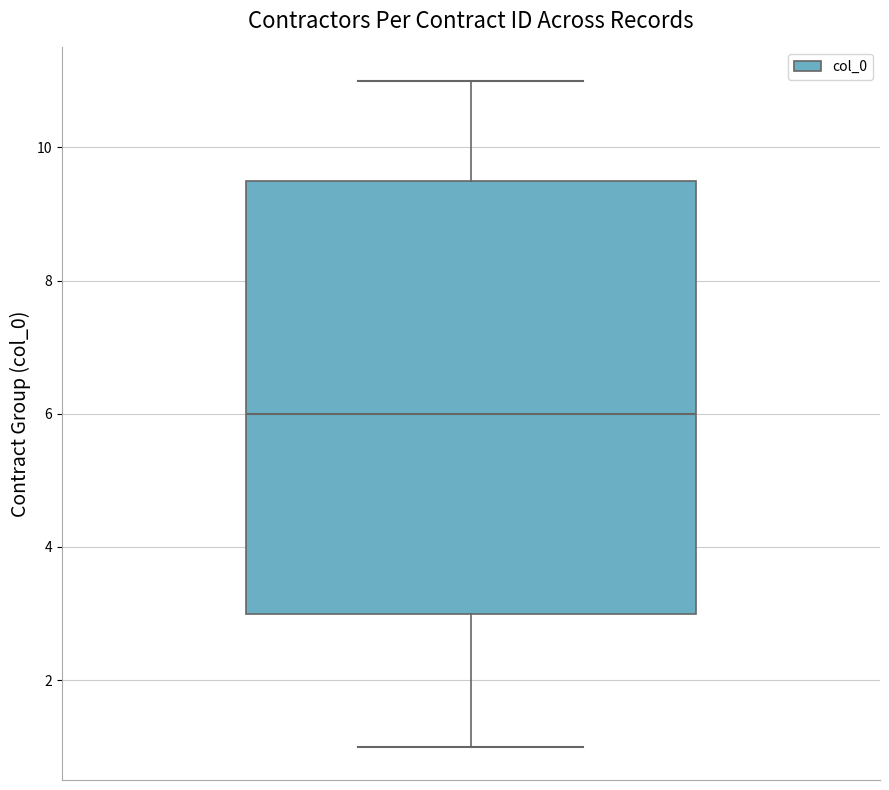

Transcribe this box plot: give where the median line is, the range the box spans, and where the two whiskers end, as read against the y-axis. The values are not printed on the chart, so give them approximately, as read against the axis.

median 6.0, box 3.0 to 9.6, whiskers 1.0 to 11.0